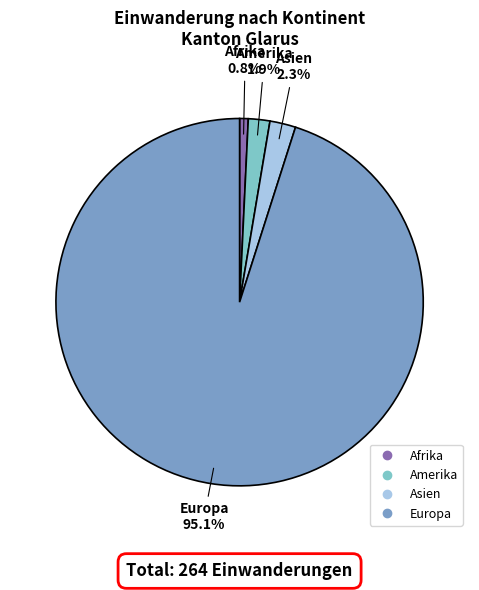

Is there a majority slice in this chart?

Yes